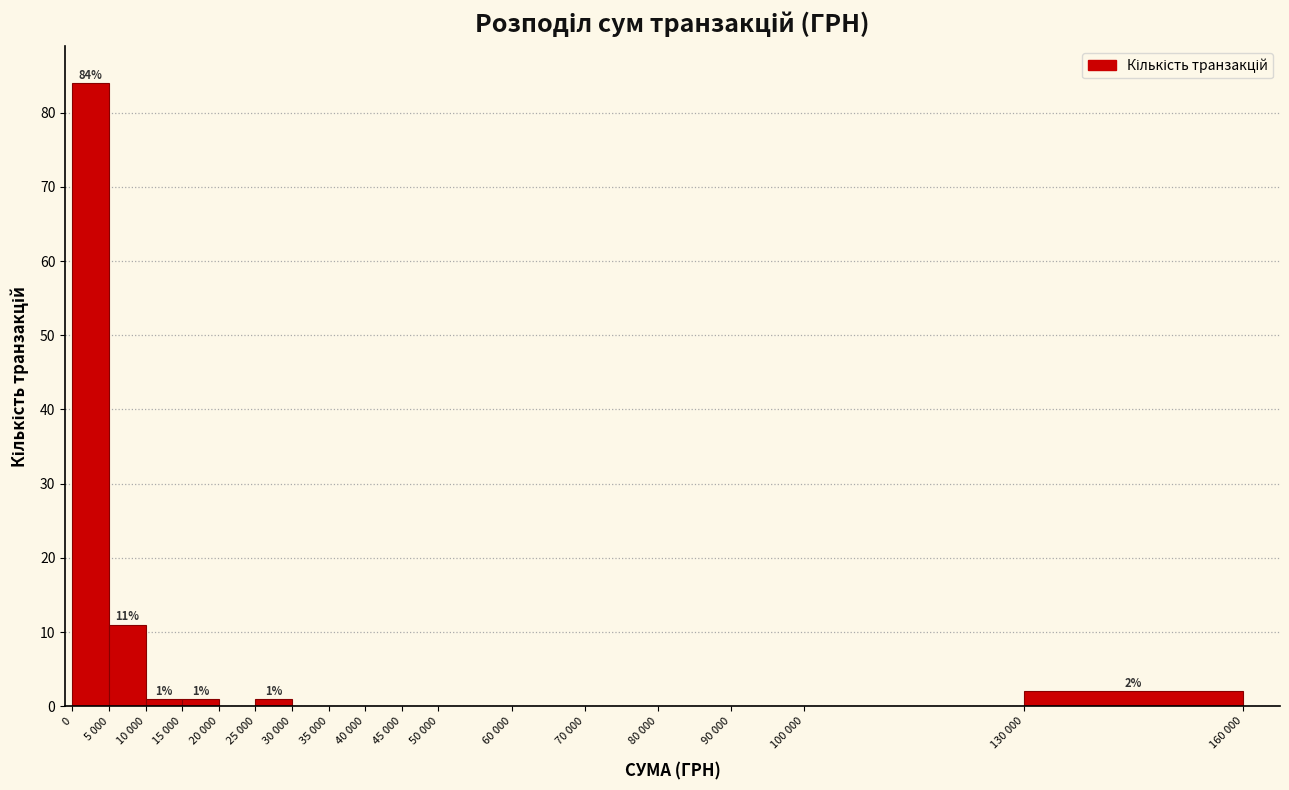

Reading left to right, transcribe all the data shown in this chart.

0=84	5 000=11	10 000=1	15 000=1	20 000=0	25 000=1	30 000=0	35 000=0	40 000=0	45 000=0	50 000=0	60 000=0	70 000=0	80 000=0	90 000=0	100 000=0	130 000=2